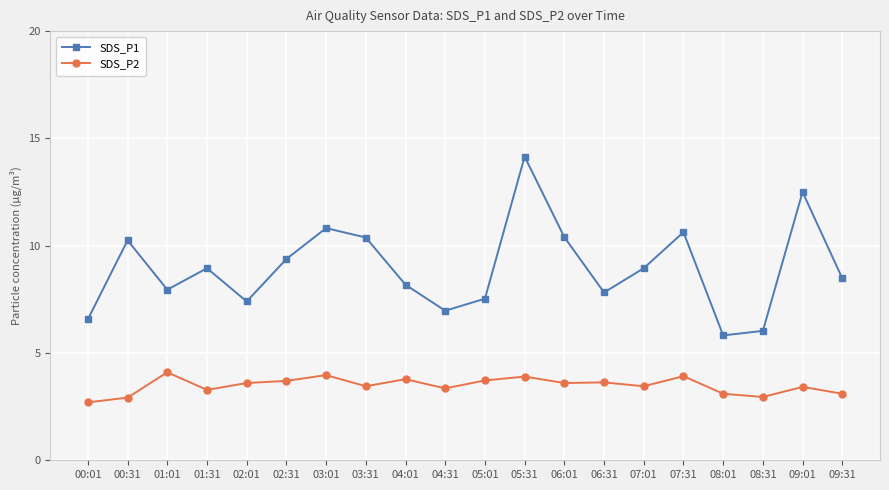

What is the sum of all SDS_P2 values?

69.6